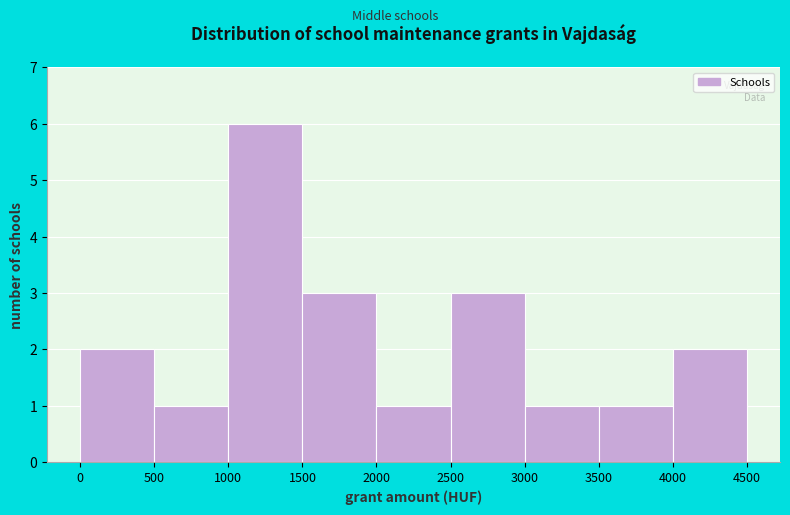

Reading left to right, what are all the values shown in this chart?

2	1	6	3	1	3	1	1	2